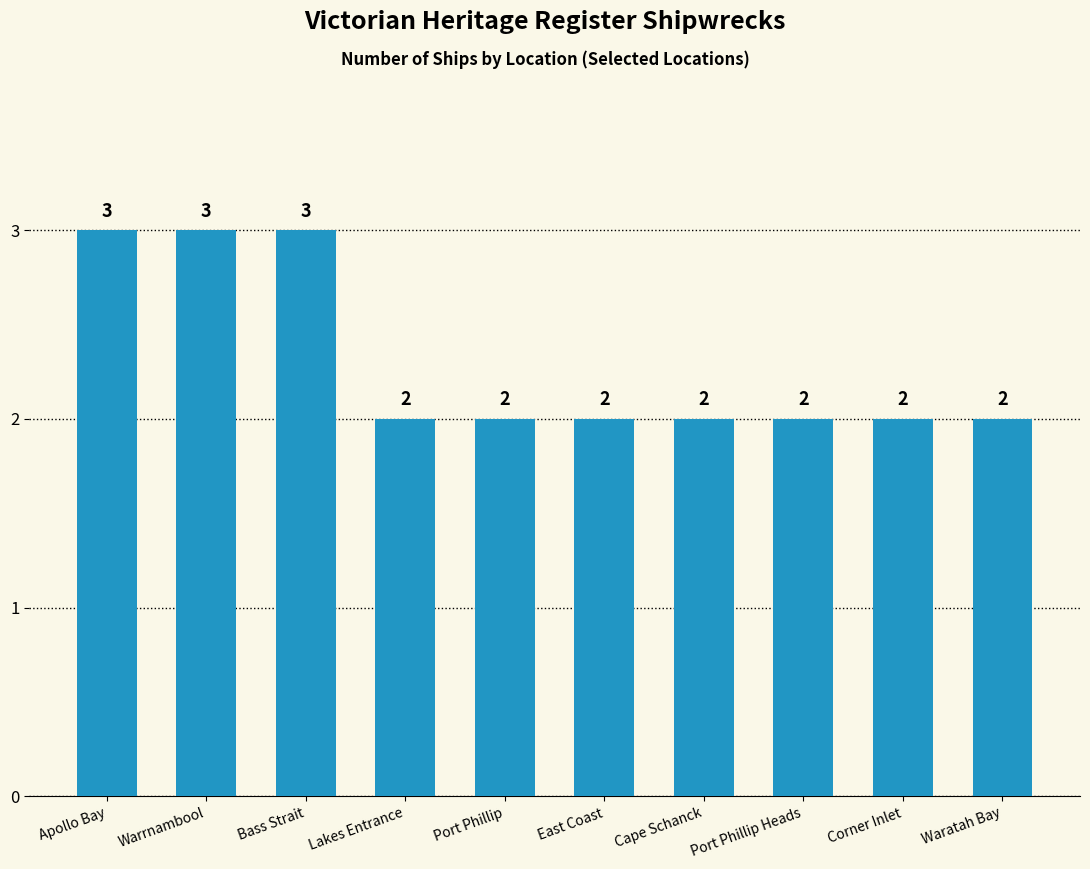

What is the sum of the values at Warrnambool and Waratah Bay?

5